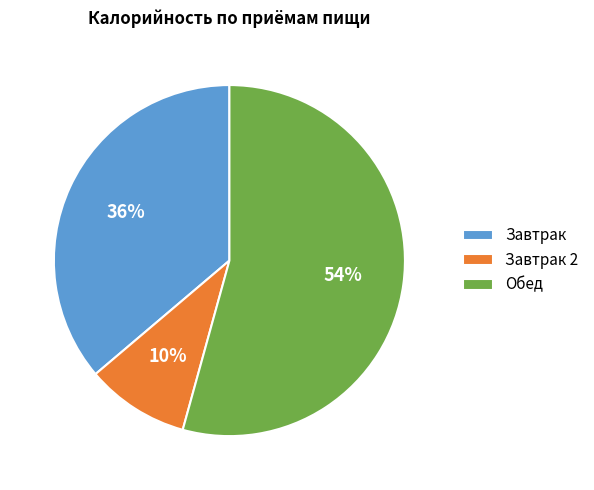

What percentage is the Обед slice, to the nearest percent?

54%